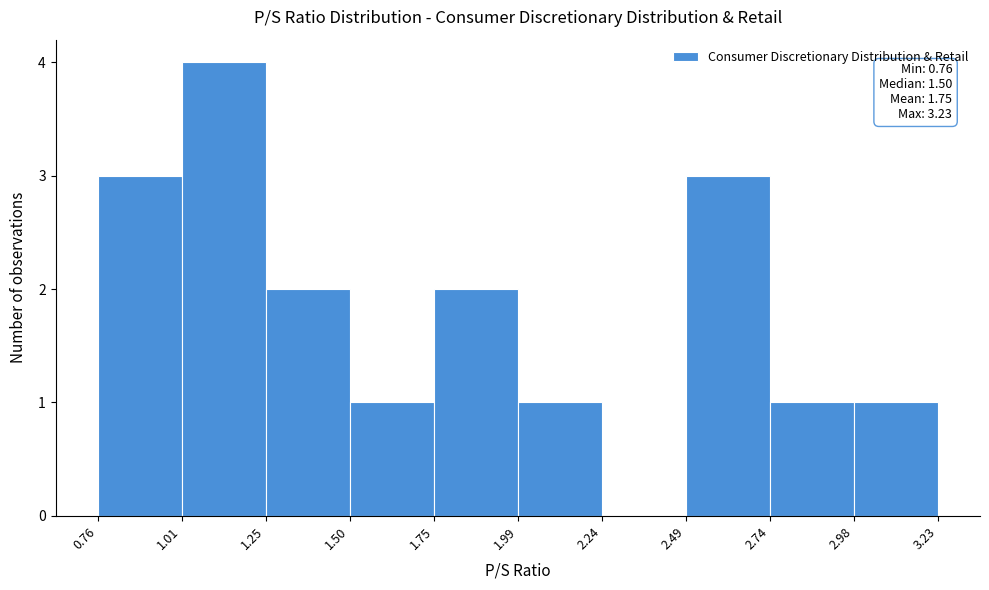

Over which range of the x-axis is the bar tallest?

1.01 to 1.25